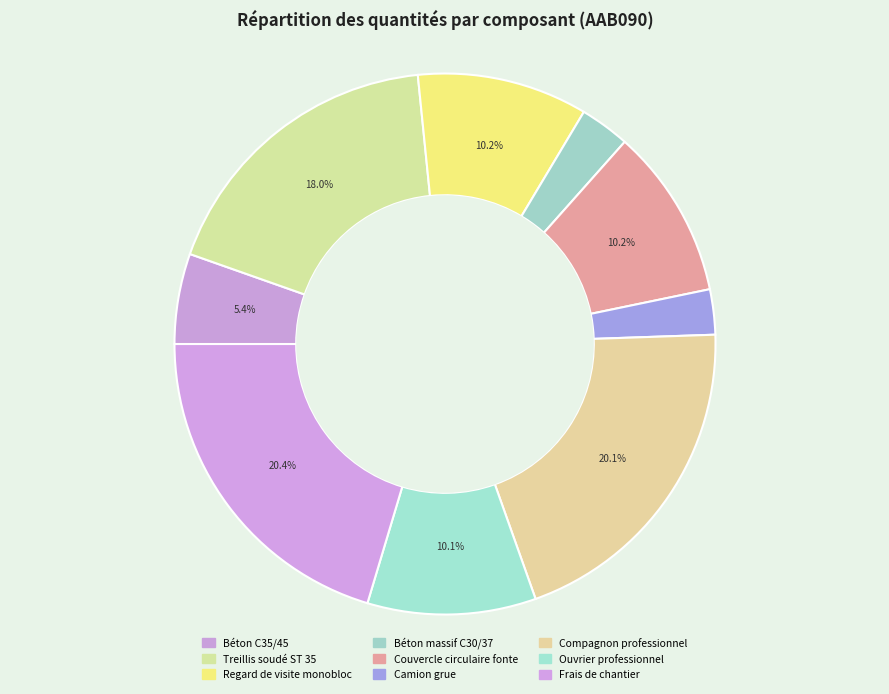

Is there a majority slice in this chart?

No